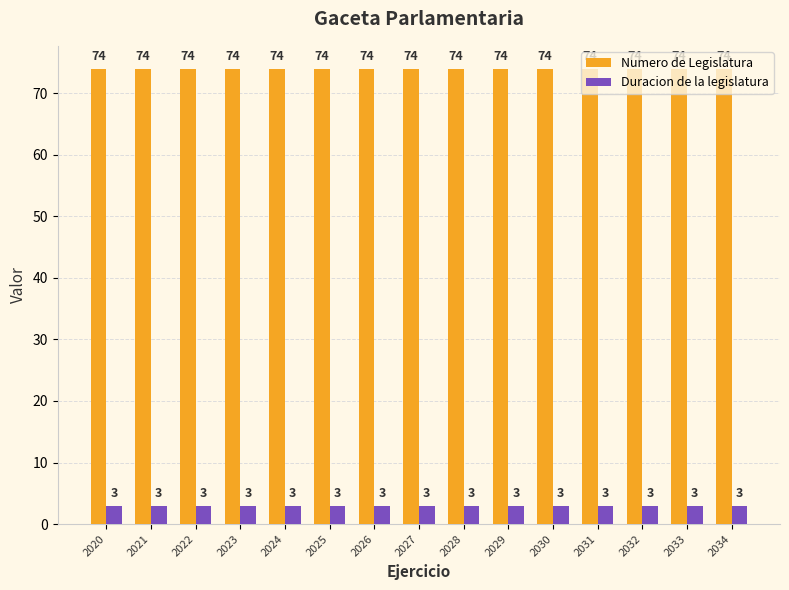

Is it true that Numero de Legislatura equals 123 at 2025?

False